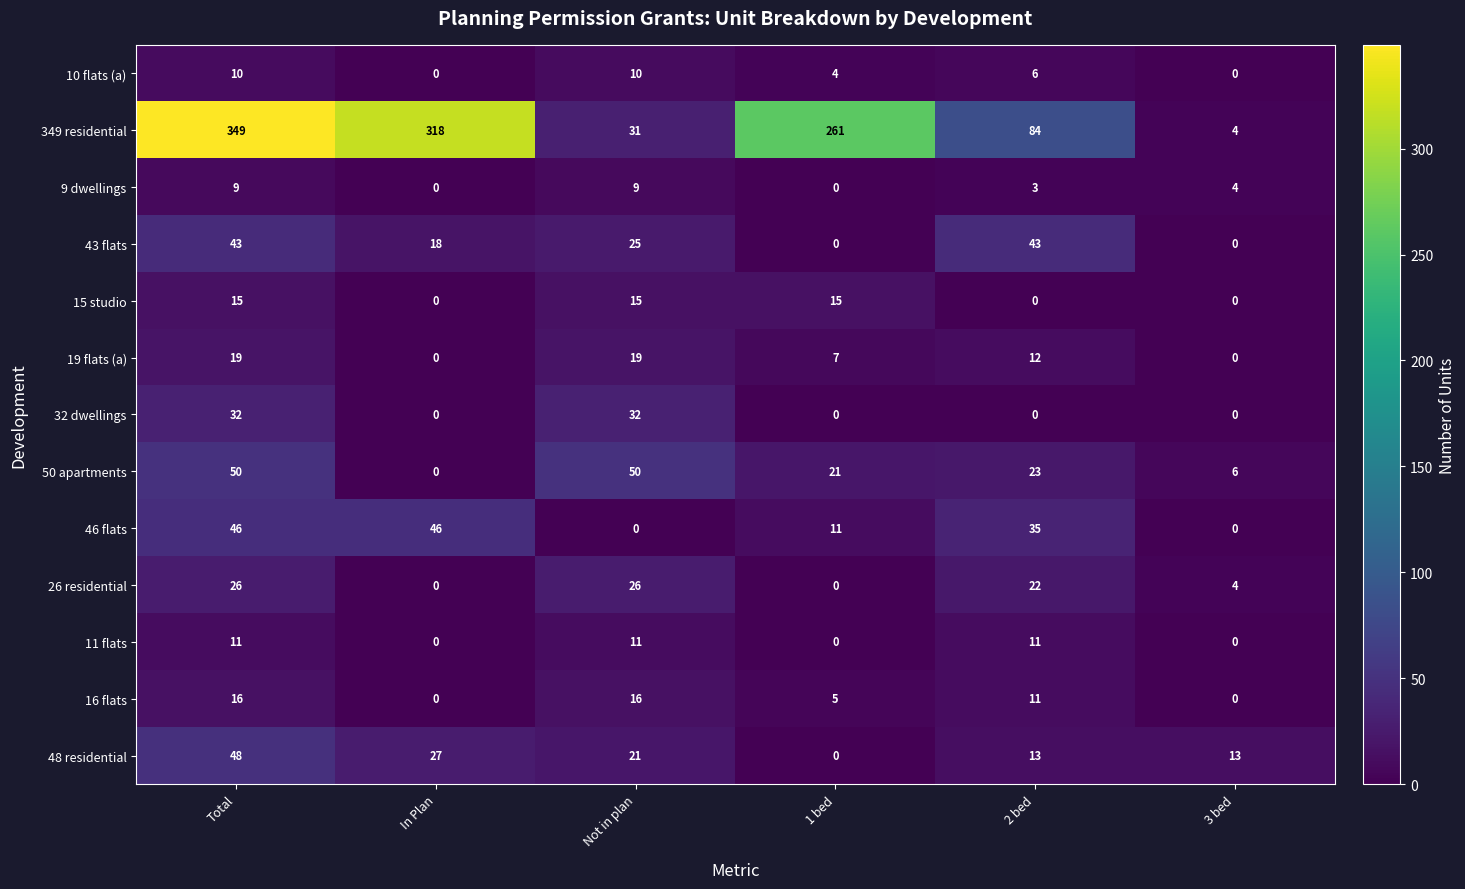

Between Not in plan and 2 bed, which series saw the biggest shift?

349 residential